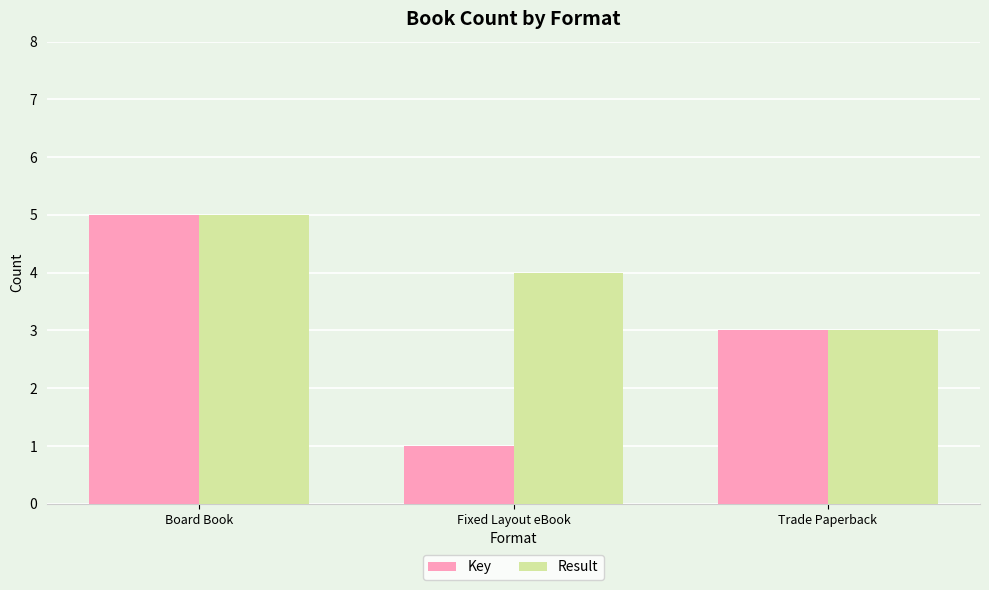

True or false: Result has a value of 1 at Board Book.

False